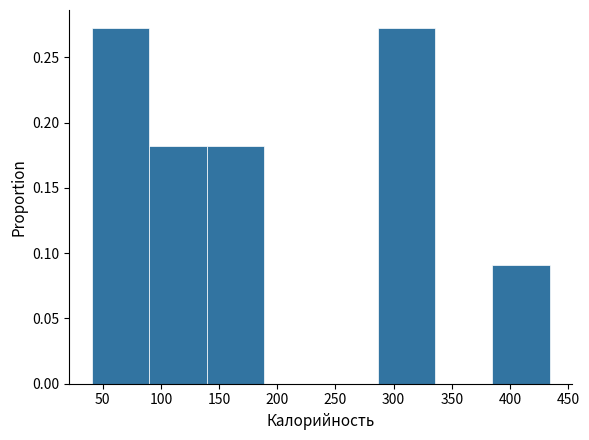

Reading left to right, list every bar in this chart as the range it spans on the x-axis followed by its height. Neither the bar edges nor the heights are printed on the chart, so give them approximately, as read against the axes.

40 to 90: 0.275
90 to 140: 0.180
140 to 190: 0.180
190 to 240: 0
240 to 285: 0
285 to 335: 0.275
335 to 385: 0
385 to 435: 0.090